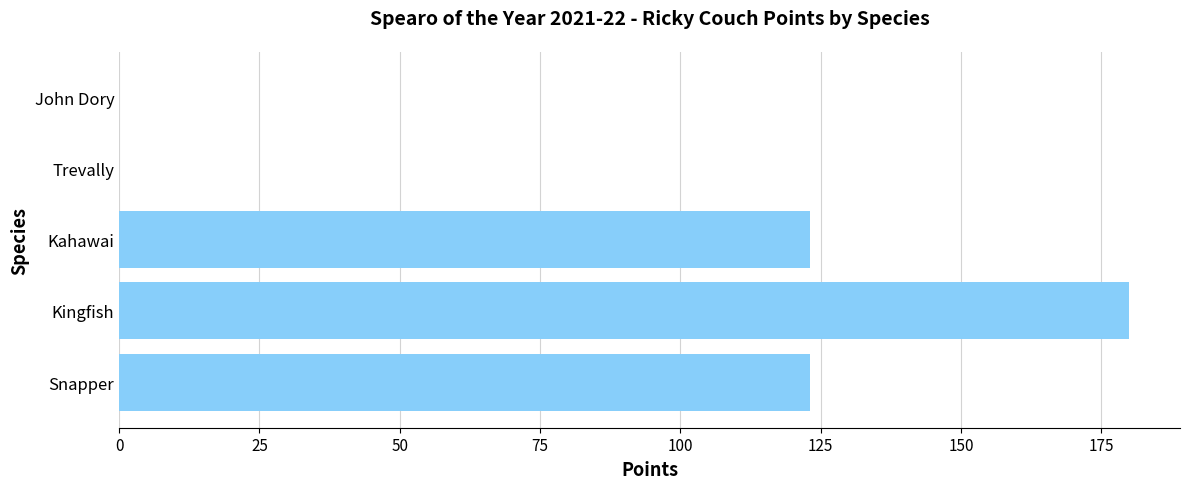

Is it true that the value at Snapper is 46?

False